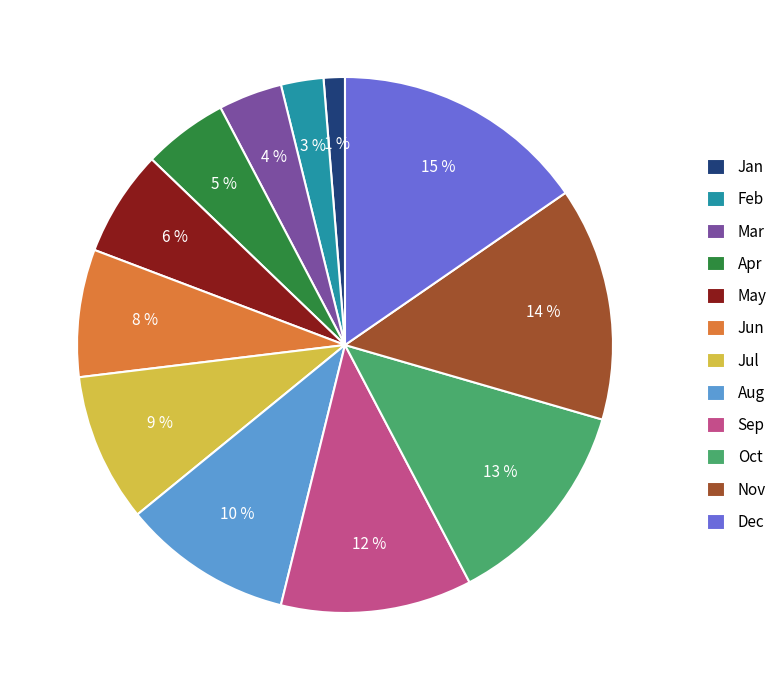

To the nearest percent, what is the difference between the largest and smallest slice percentages?

14%